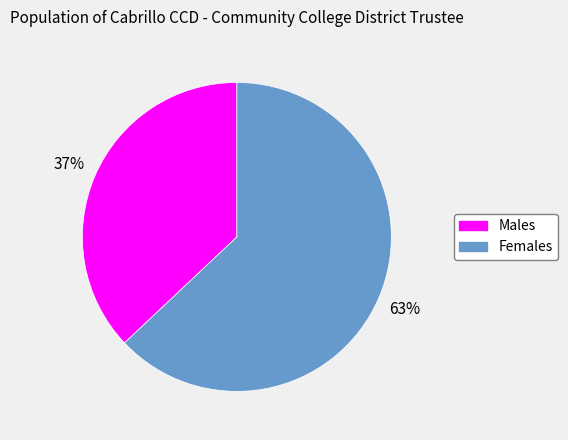

Count the number of slices in the pie.

2